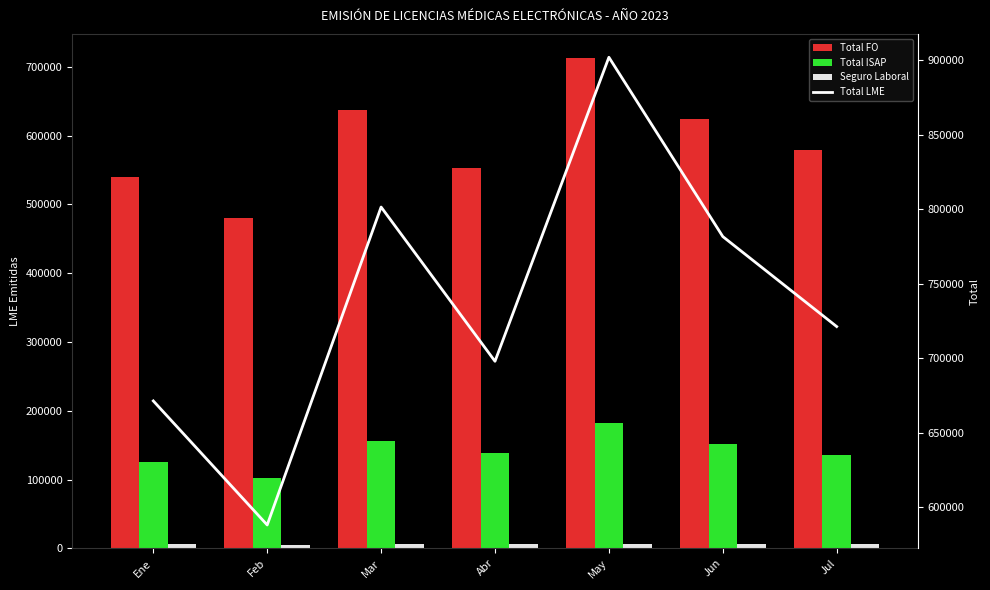

What is the total value across all series at Jul?

1442476